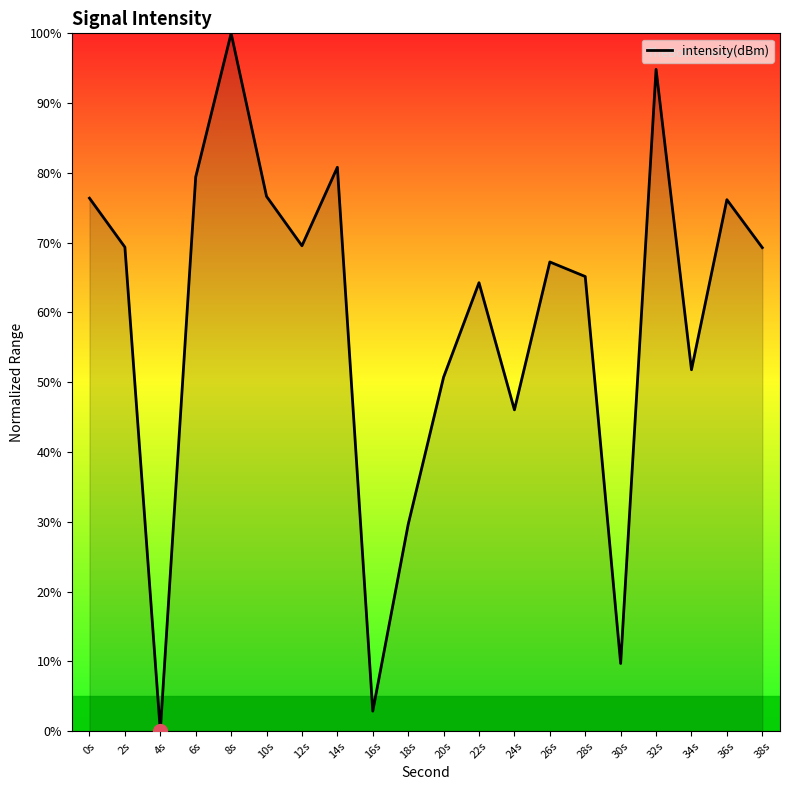

True or false: the data shows 46.0 at 24s.

True